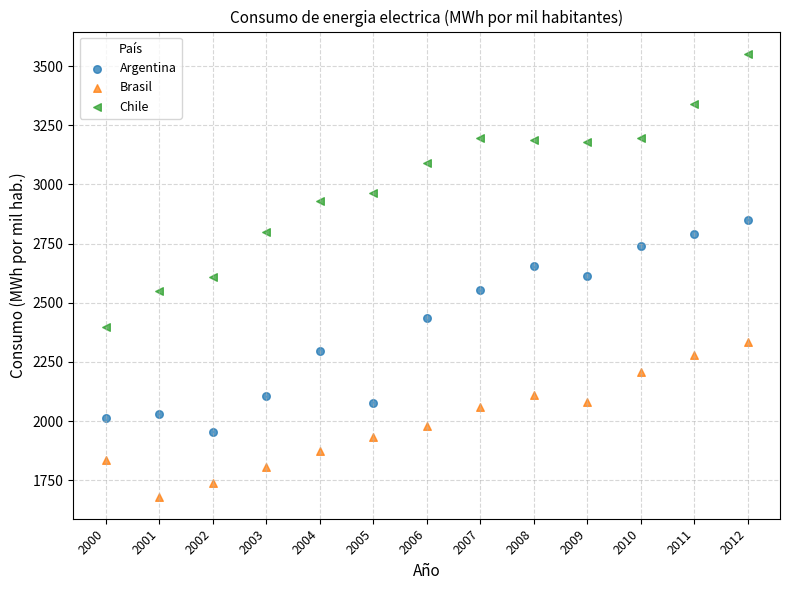

Which series contains the lowest Y value?

Brasil